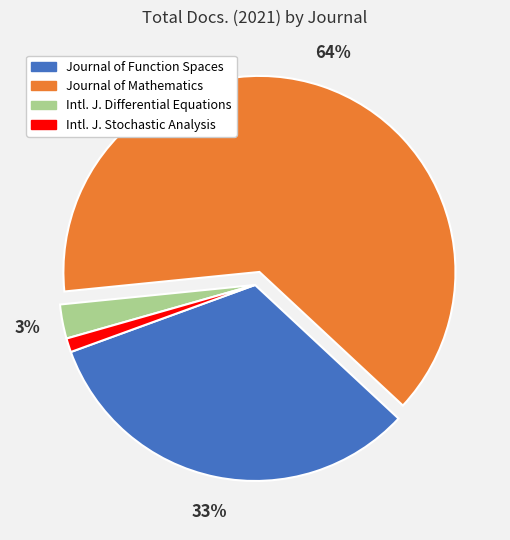

Is there a majority slice in this chart?

Yes